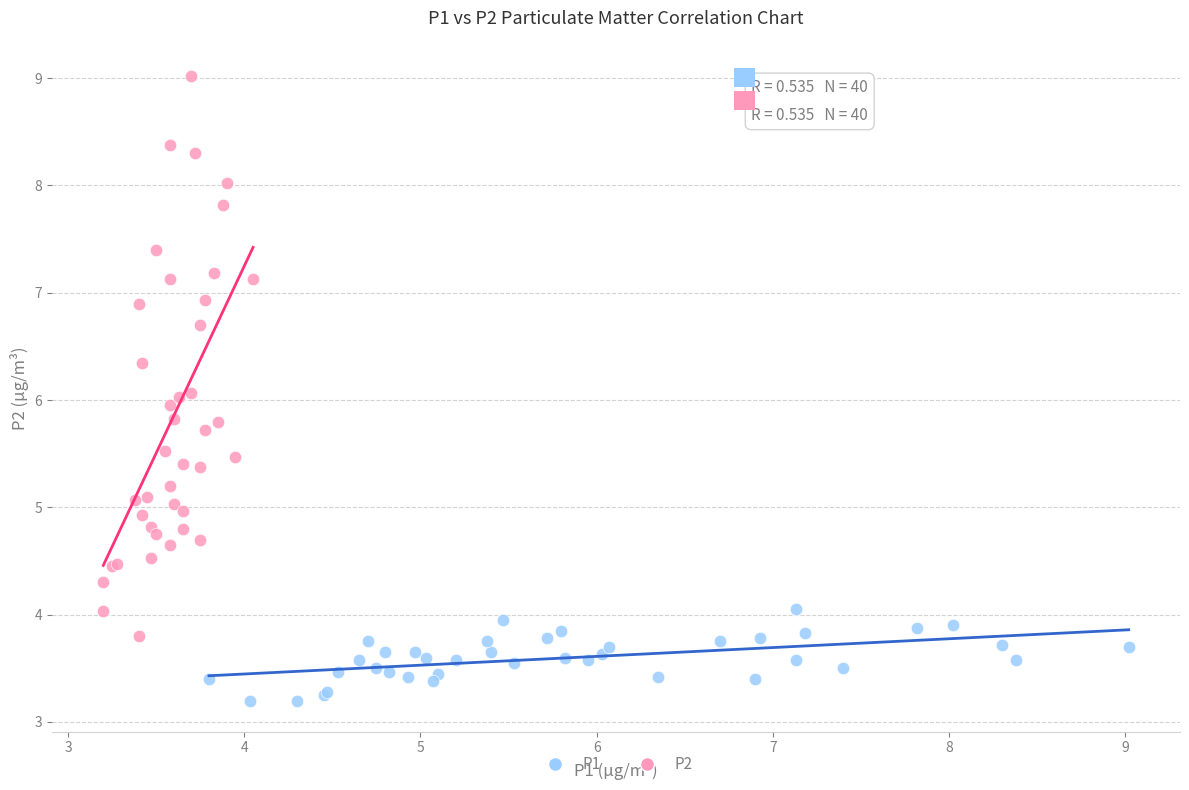

Which series contains the highest Y value?

P2